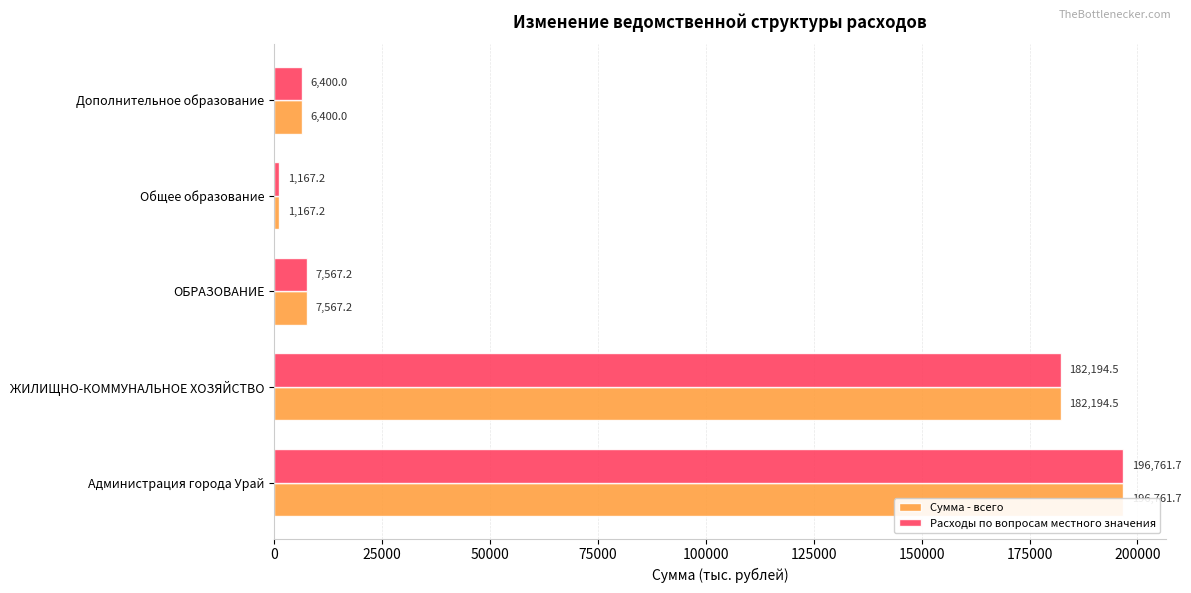

What is the value of the Расходы по вопросам местного значения bar at the 4th from the left?

1167.2